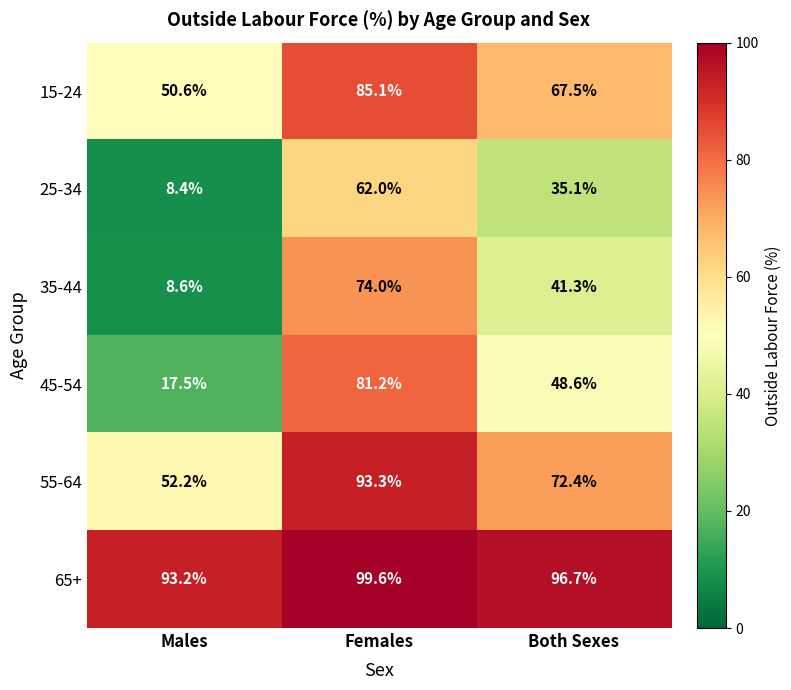

What is the total value across all series at Males?

230.5